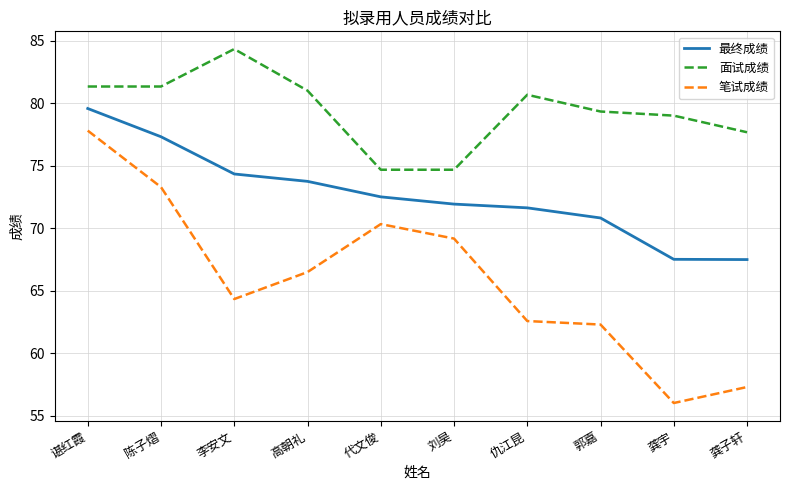

Where is the first local maximum for 面试成绩?

李安文